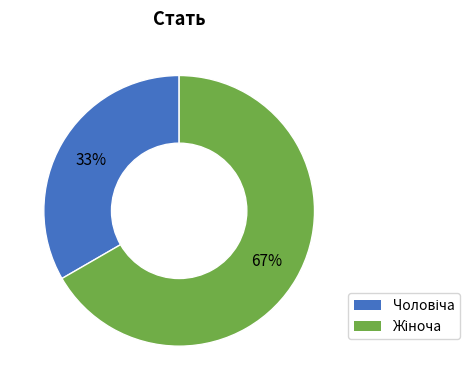

To the nearest percent, what is the average slice percentage?

50%